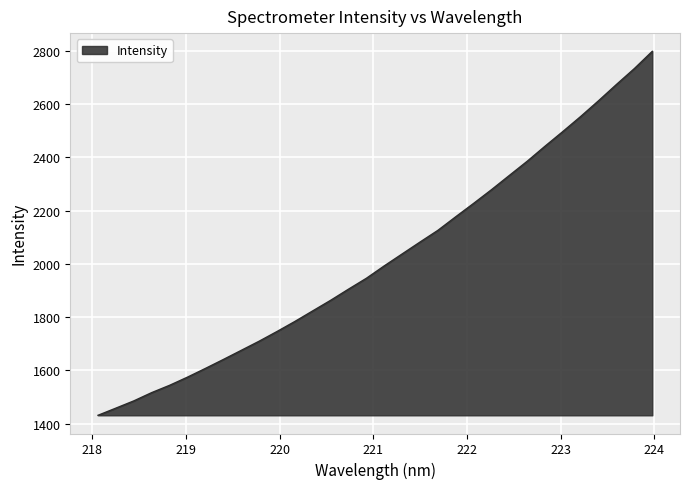

What is the difference between the maximum and minimum values?

1367.7